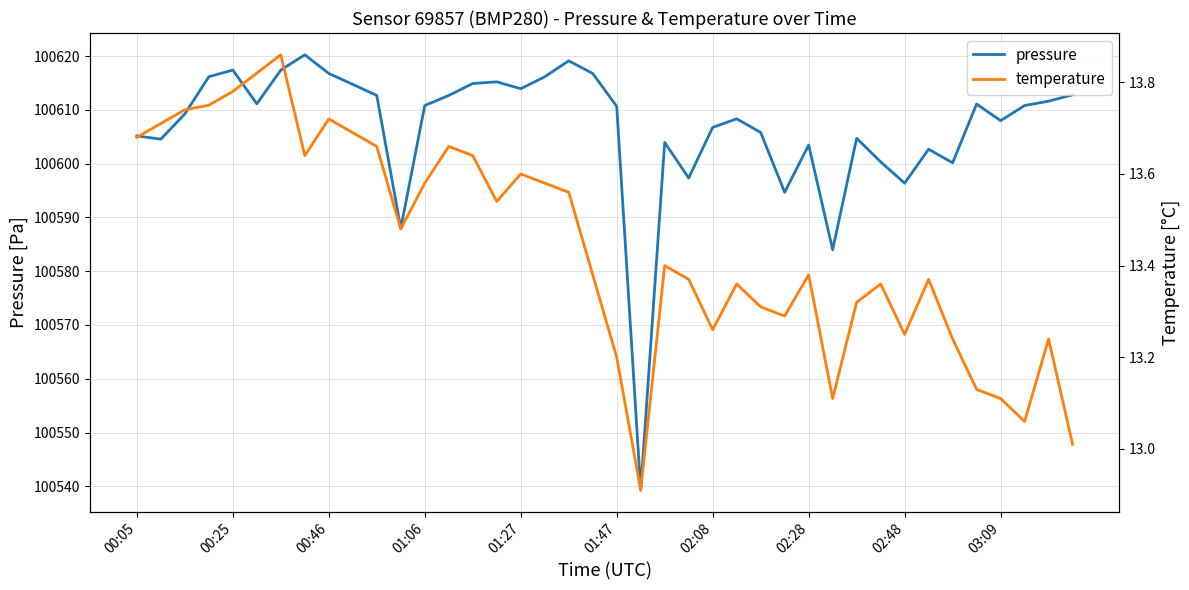

True or false: temperature and pressure cross at least once.

False